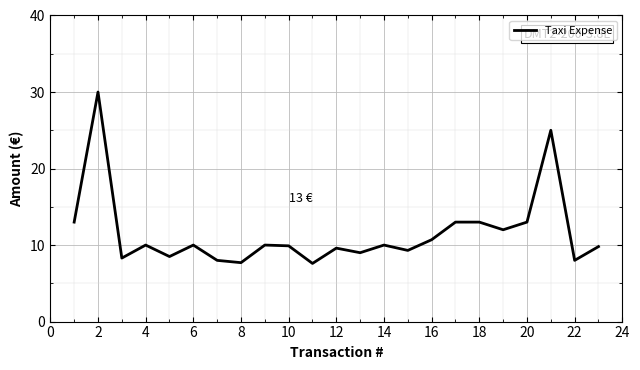

What is the smallest value displayed?

7.6